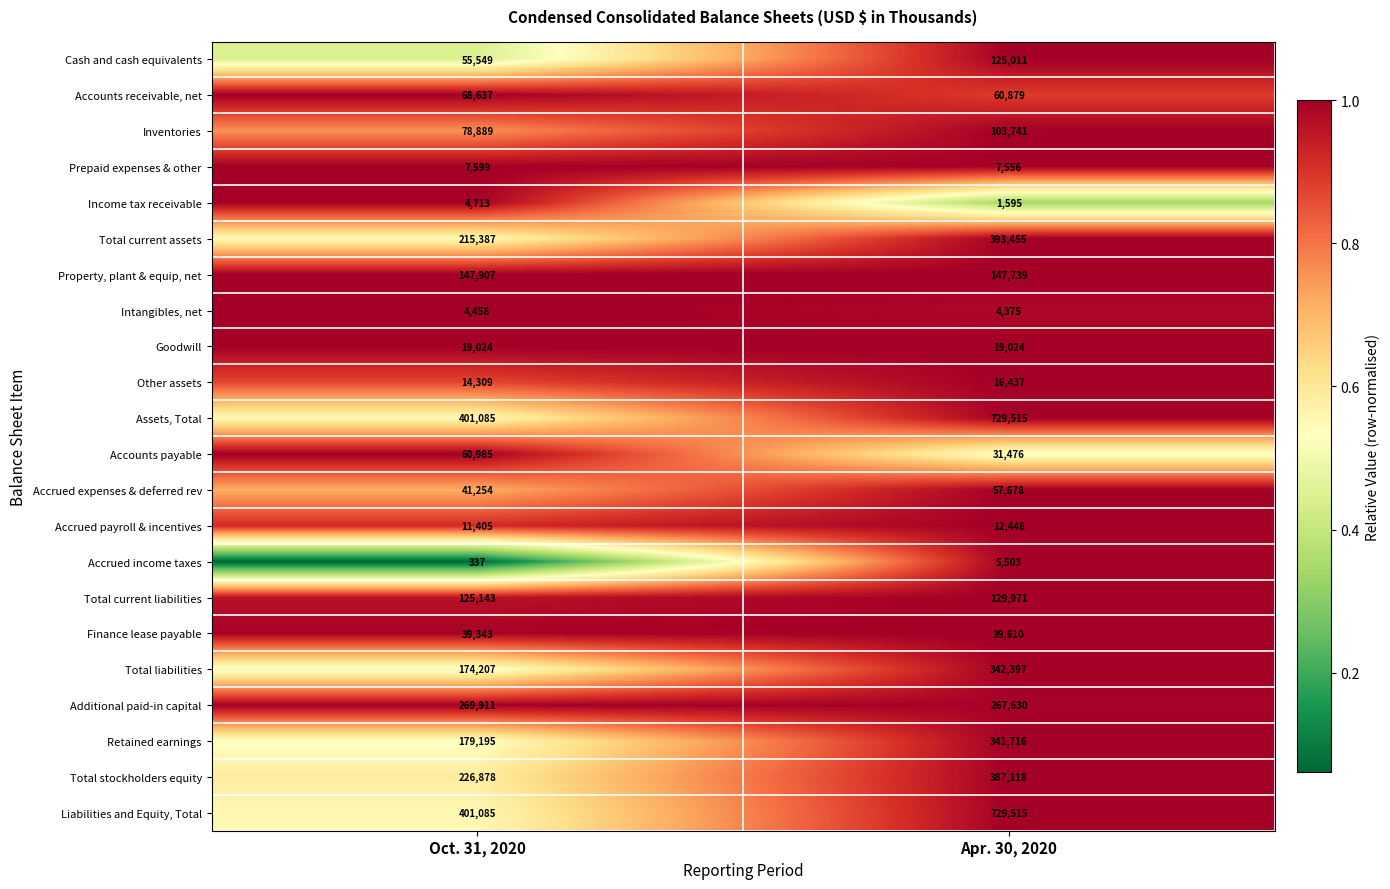

Where is Assets, Total nearest to the value 565300?

Oct. 31, 2020